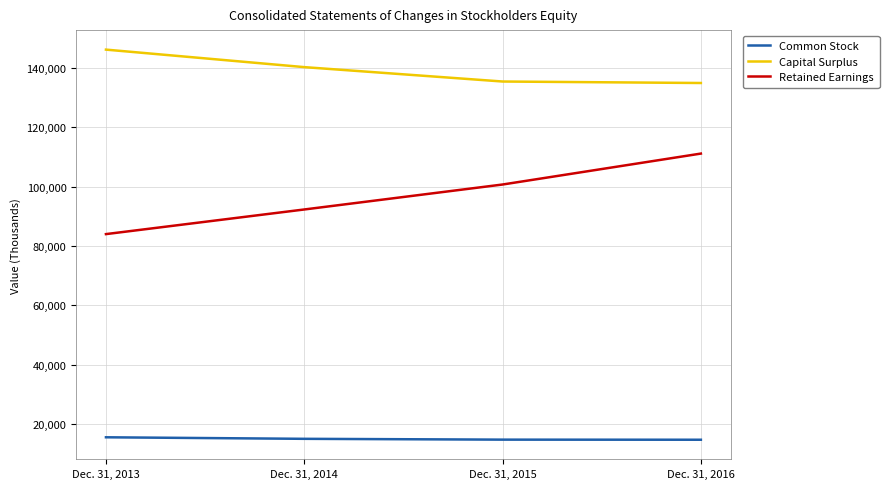

Rank the series at Dec. 31, 2015 from highest to lowest value.

Capital Surplus, Retained Earnings, Common Stock